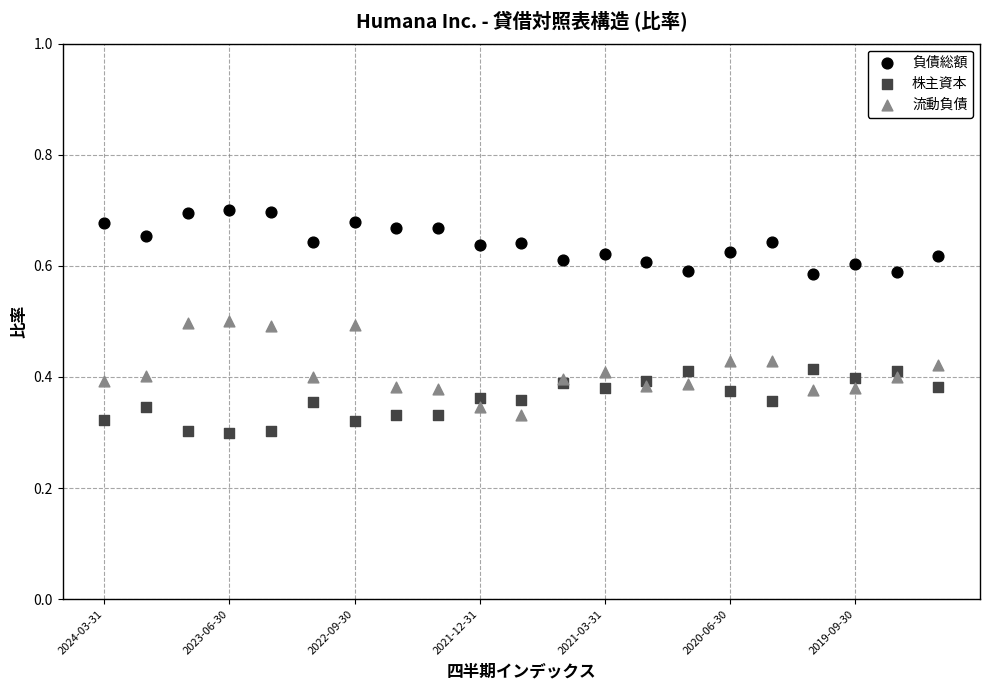

Which series reaches the maximum Y coordinate?

負債総額